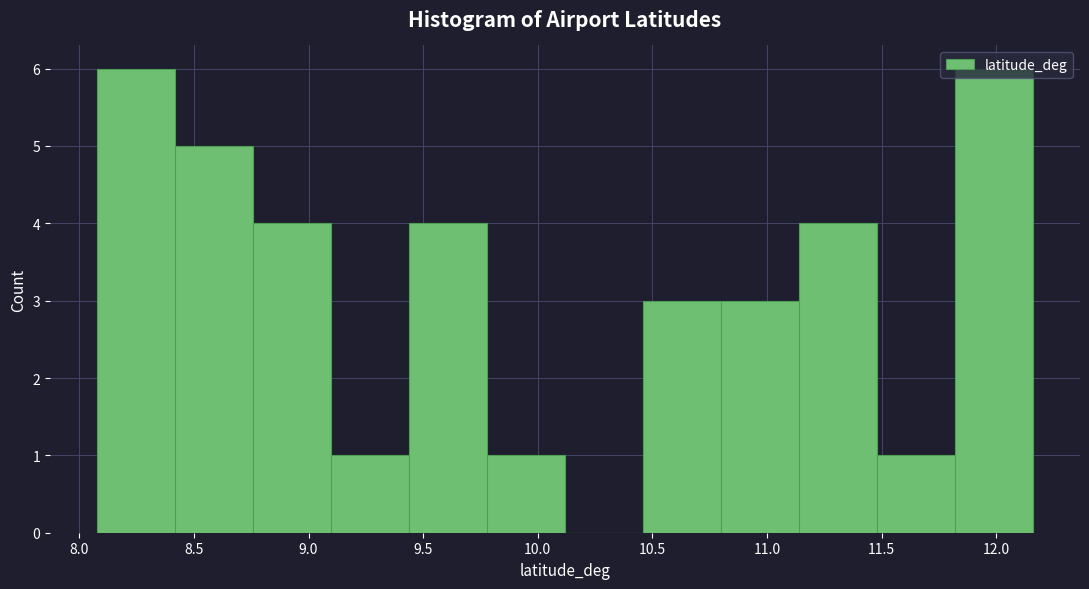

How tall is the bar that spans 11.80 to 12.15 on the x-axis? Neither the bar edges nor the heights are printed on the chart, so give them approximately, as read against the axes.

6